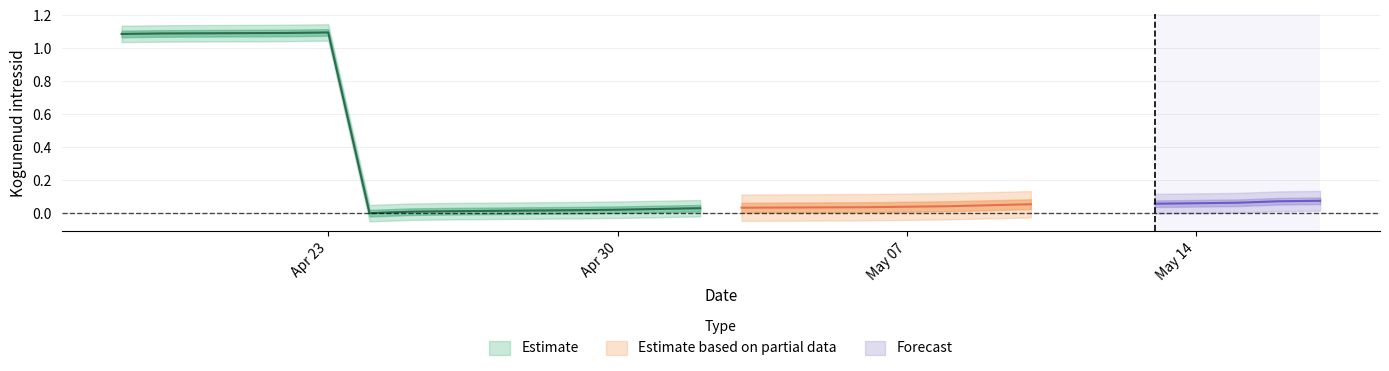

Does the chart have visible grid lines?

Yes